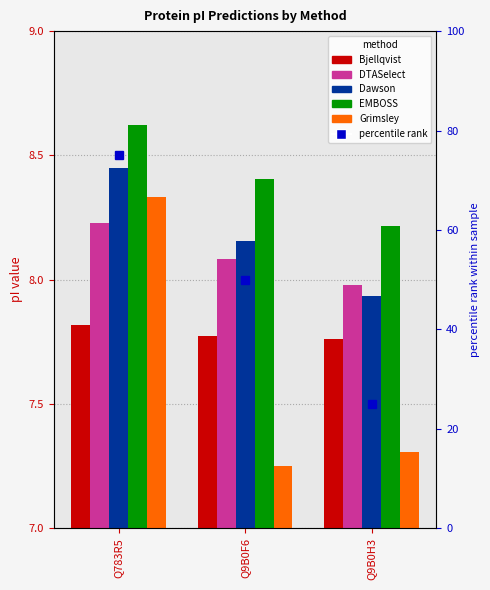

True or false: Bjellqvist has a value of 7.8 at Q9B0F6.

True